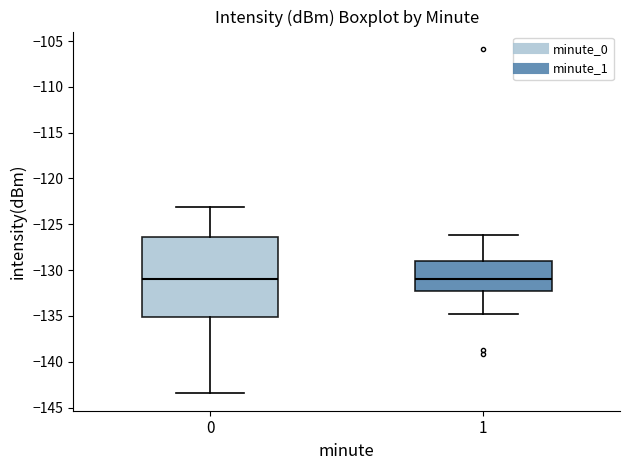

Reading left to right, read every box against the y-axis: the position of its median line, the range the box covers, and the ends of its whiskers. The values are not printed on the chart, so give them approximately, as read against the axis.

0: median -131.0, box -135.0 to -126.5, whiskers -143.5 to -123.0
1: median -131.0, box -132.5 to -129.0, whiskers -135.0 to -126.0